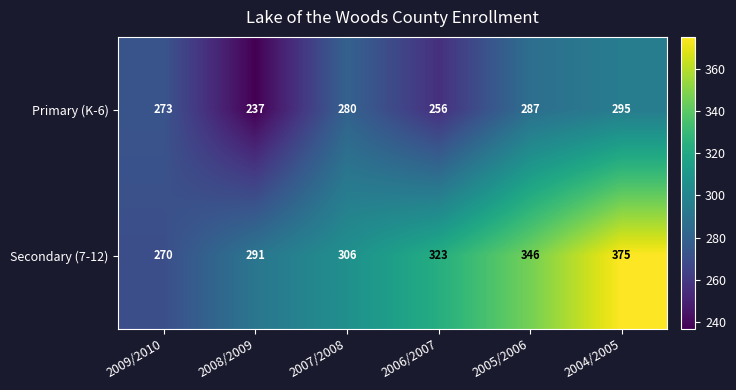

Rank the categories by Secondary (7-12) value from lowest to highest.

2009/2010, 2008/2009, 2007/2008, 2006/2007, 2005/2006, 2004/2005